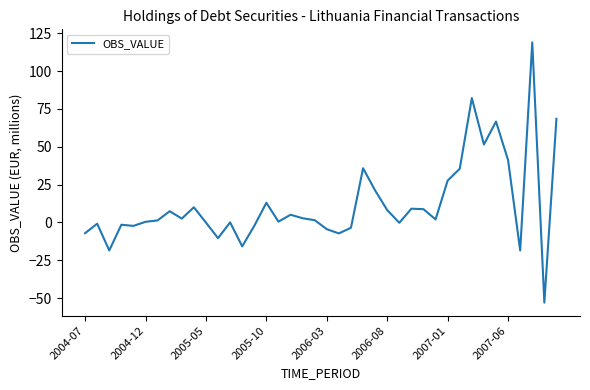

What is the difference between the maximum and minimum values?

172.1